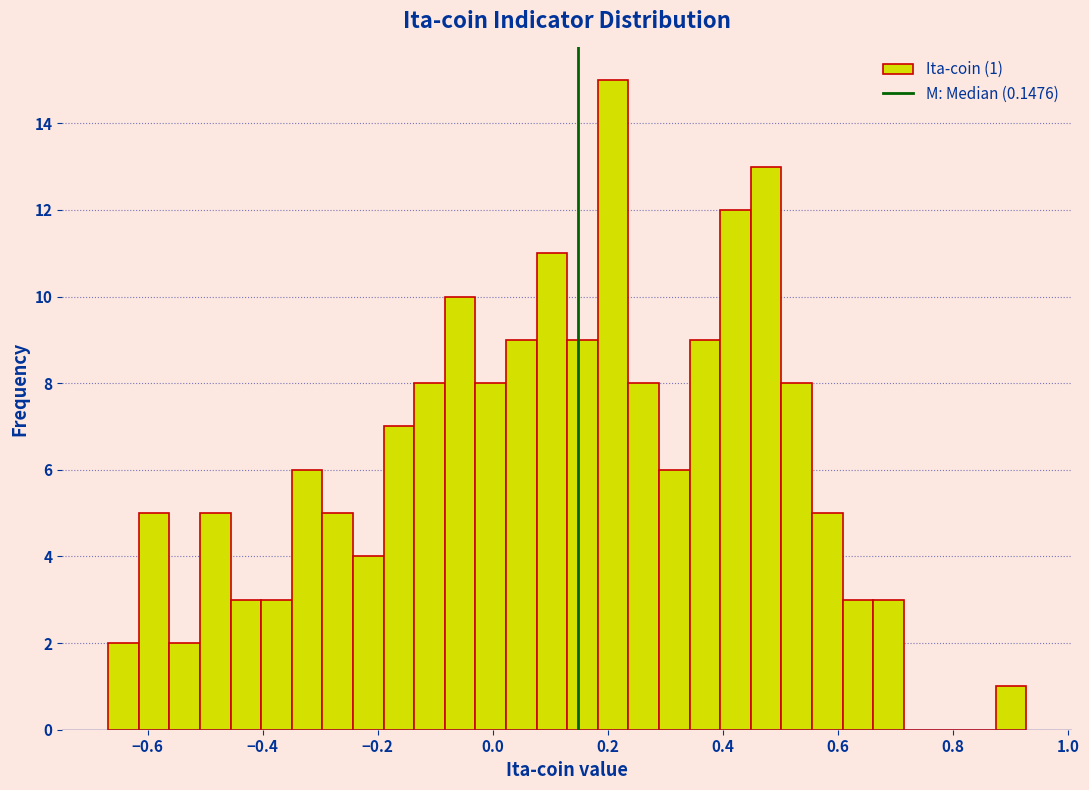

Around what value on the x-axis is the tallest bar? Give the approximate position of its centre, as read against the axis.

0.20